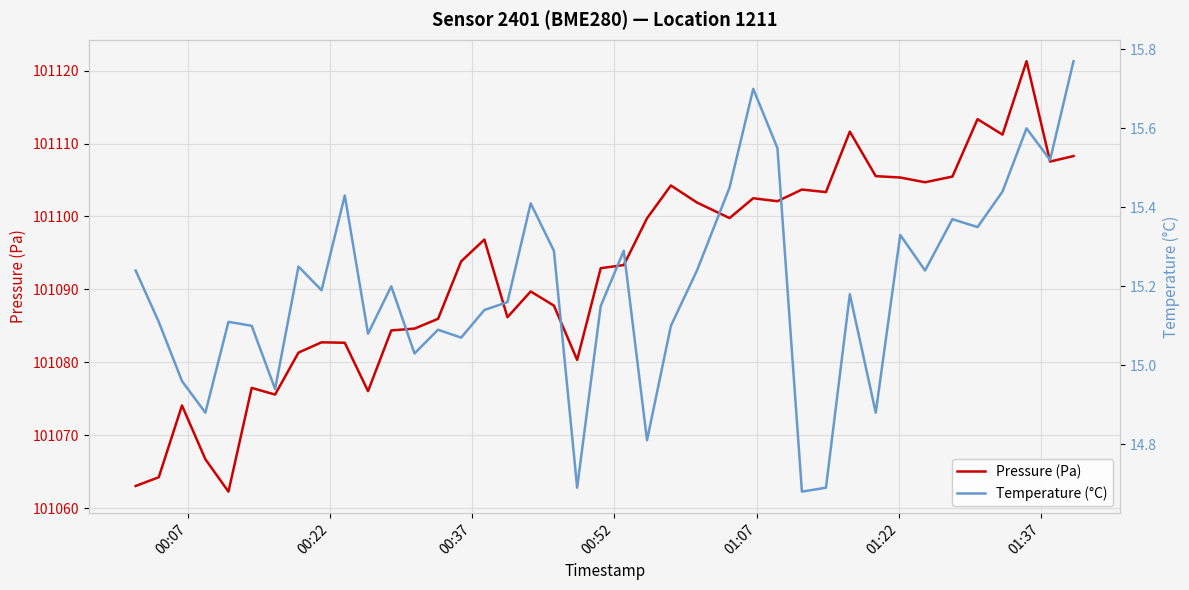

Which series has the largest range (max minus min)?

Pressure (Pa)